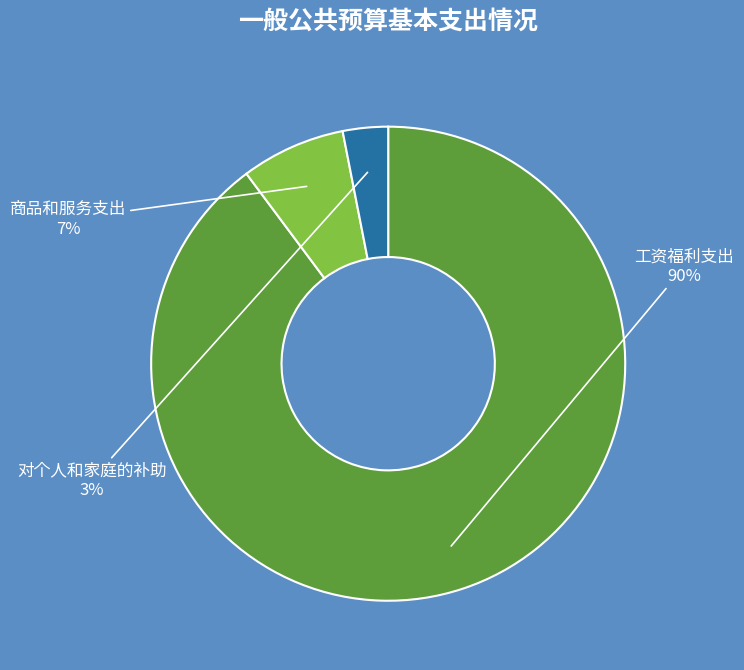

Which category accounts for the majority?

工资福利支出